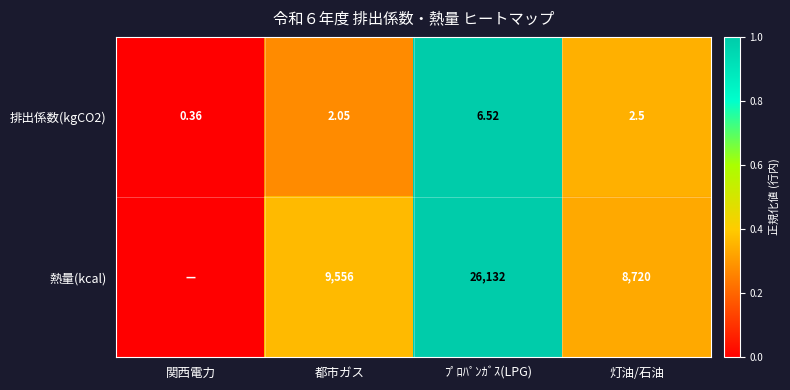

Where does the 排出係数(kgCO2) series first go above 2?

都市ガス